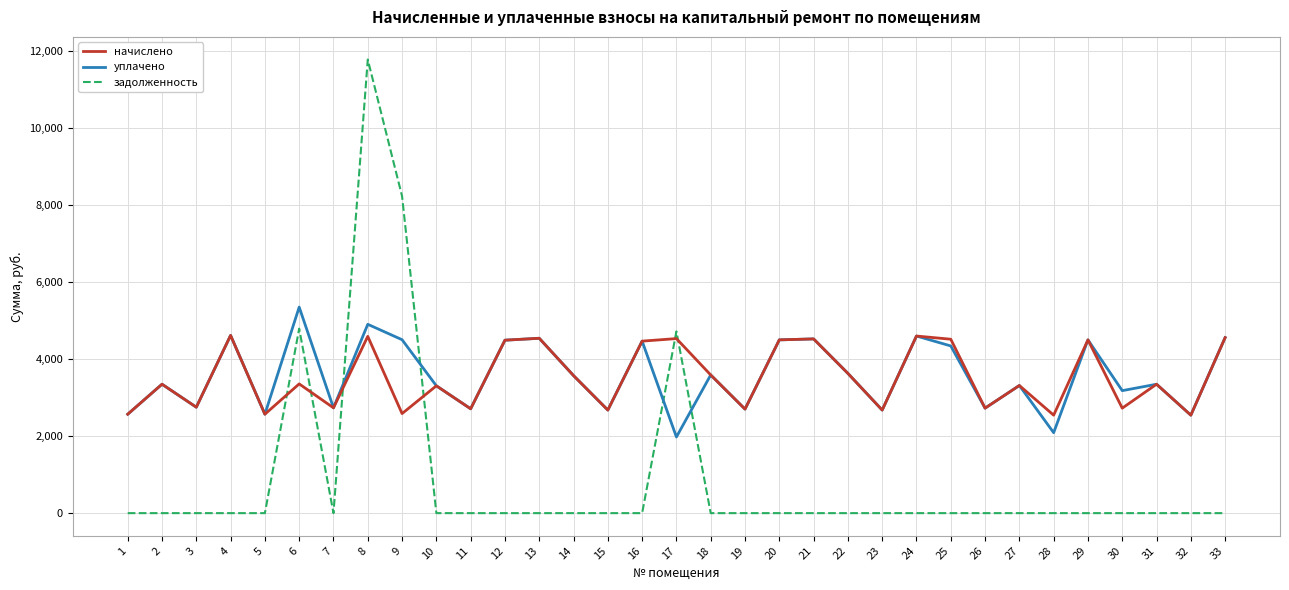

At how many categories does at least one series exceed 11017?

1